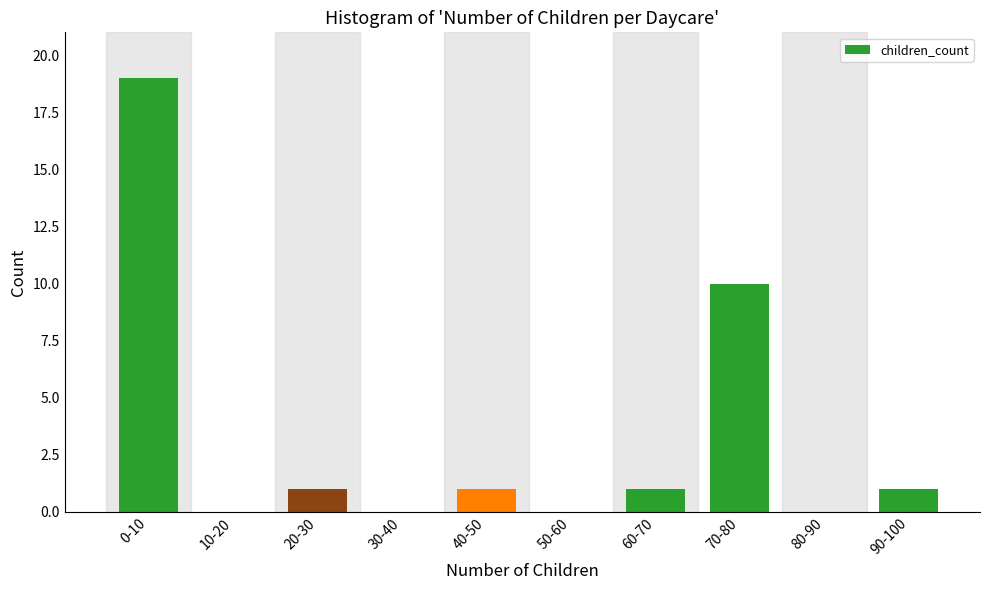

Reading left to right, transcribe all the data shown in this chart.

0-10=19	10-20=0	20-30=1	30-40=0	40-50=1	50-60=0	60-70=1	70-80=10	80-90=0	90-100=1